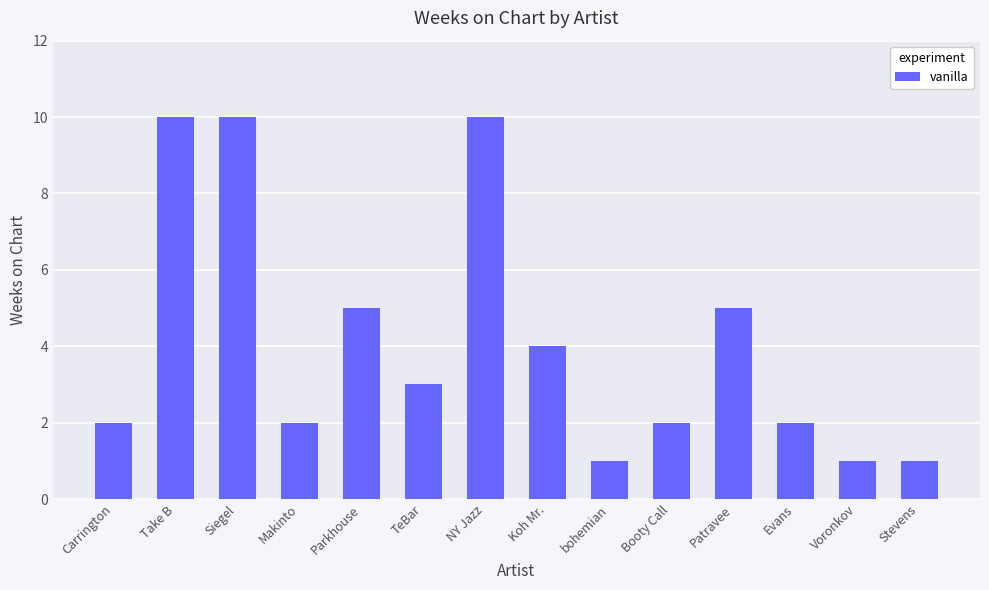

Between TeBar and Parkhouse, which is larger?

Parkhouse